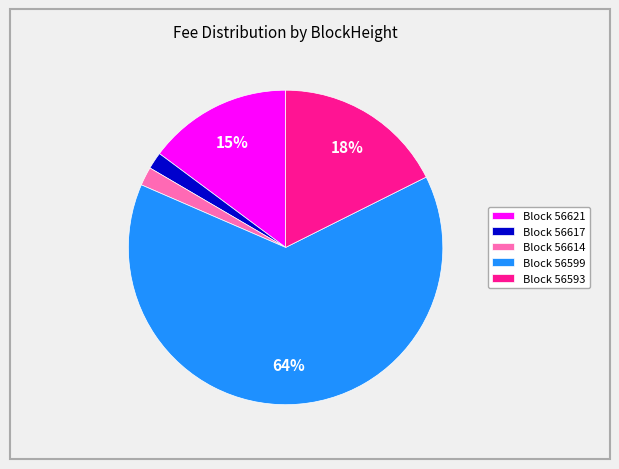

Which category has the biggest portion of the pie?

Block 56599